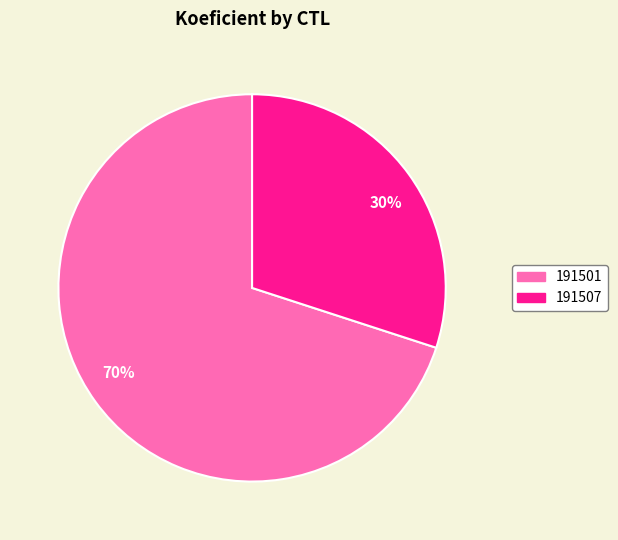

What is the ratio of the value at 70% to the value at 30%?

2.3